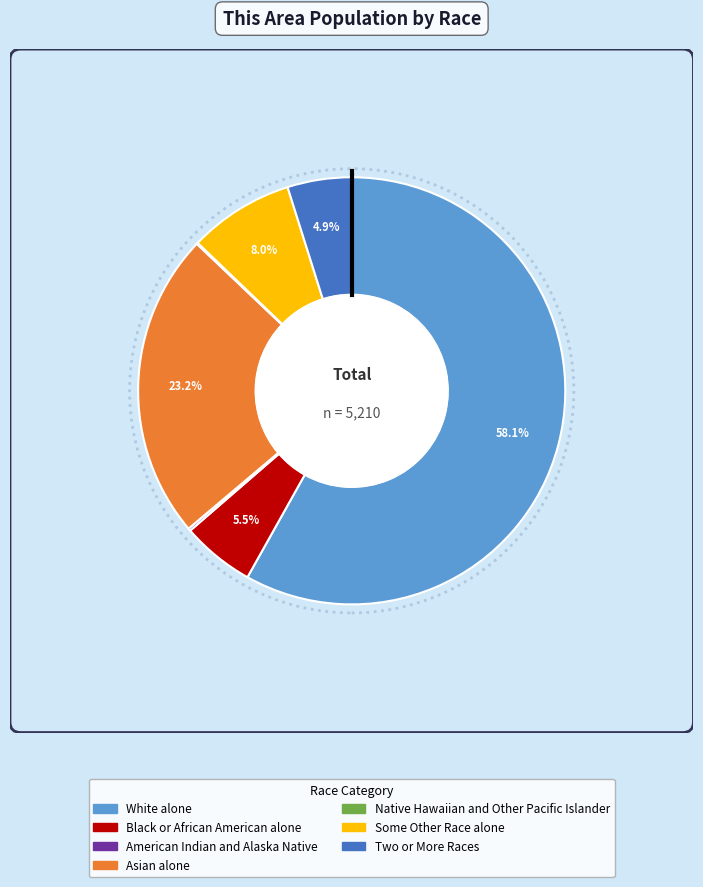

Which category has the biggest portion of the pie?

White alone